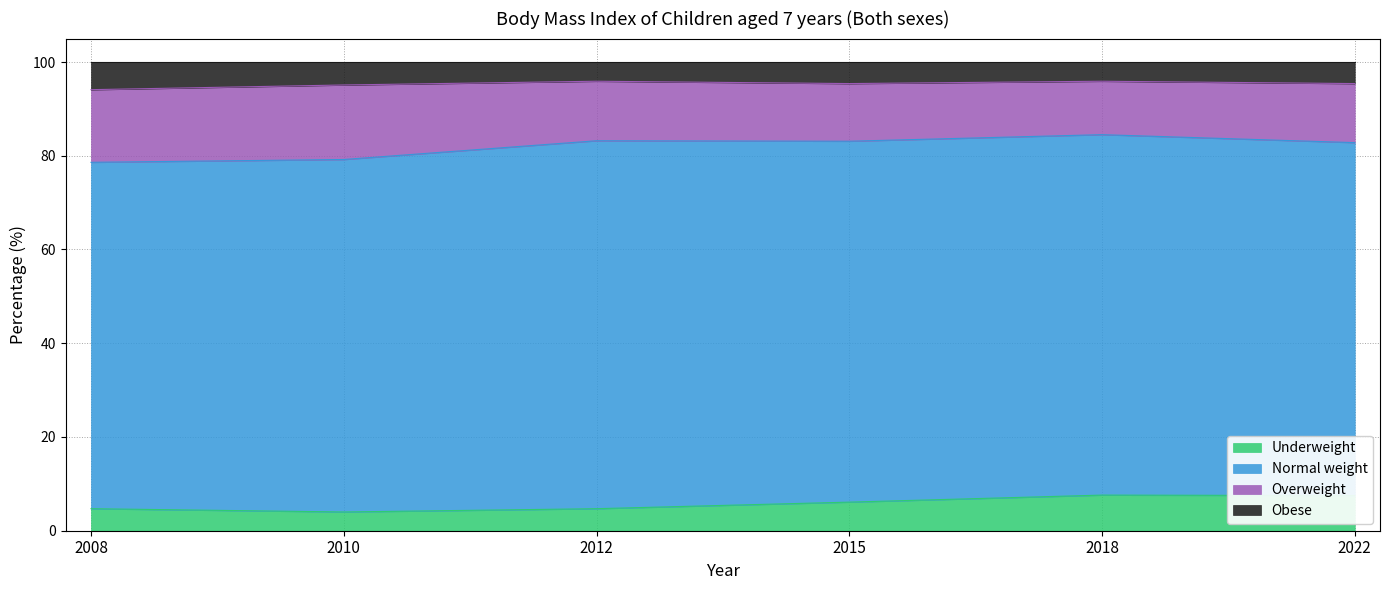

The value of Underweight at 2018 is 3.3. True or false?

False